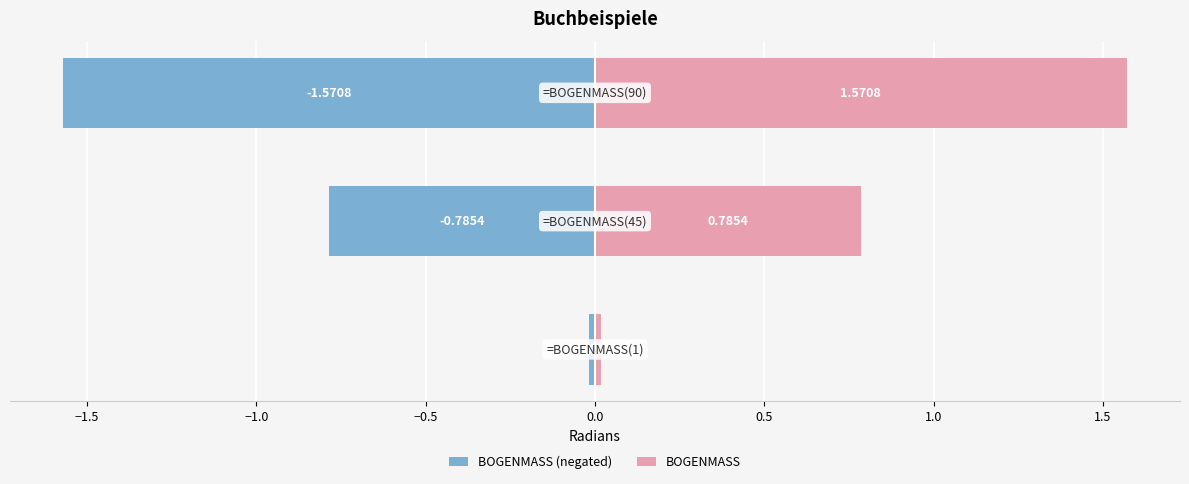

Reading right to left, list all the values displayed in this chart.

BOGENMASS (negated): -1.6	-0.8	-0.0
BOGENMASS: 1.6	0.8	0.0